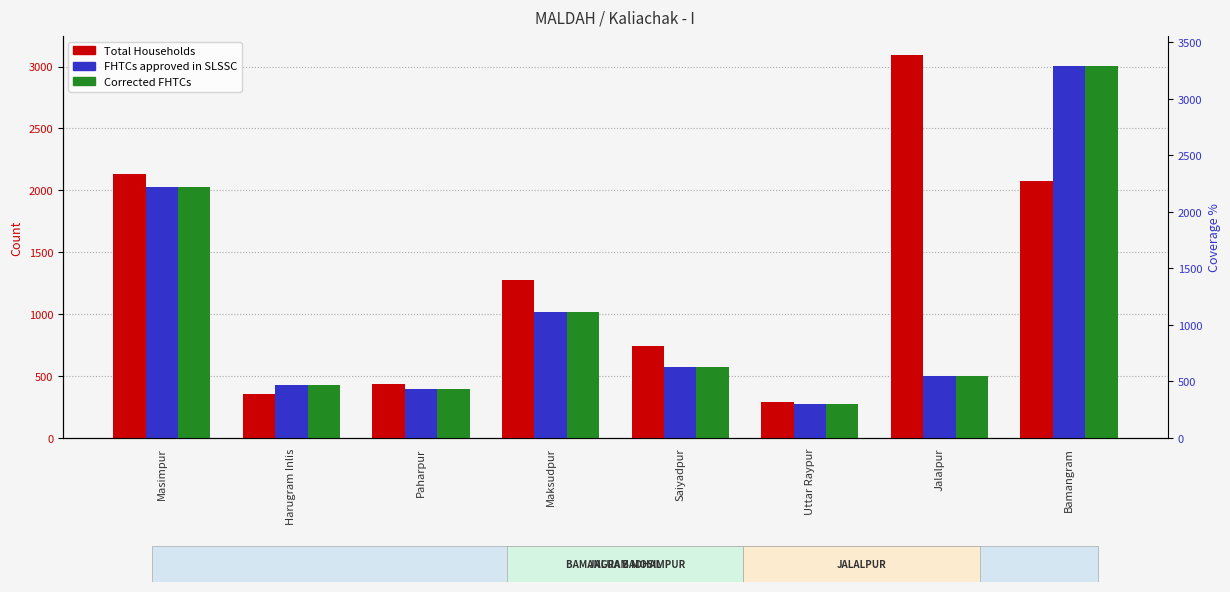

What is the difference between the highest and lowest values at Saiyadpur?

167